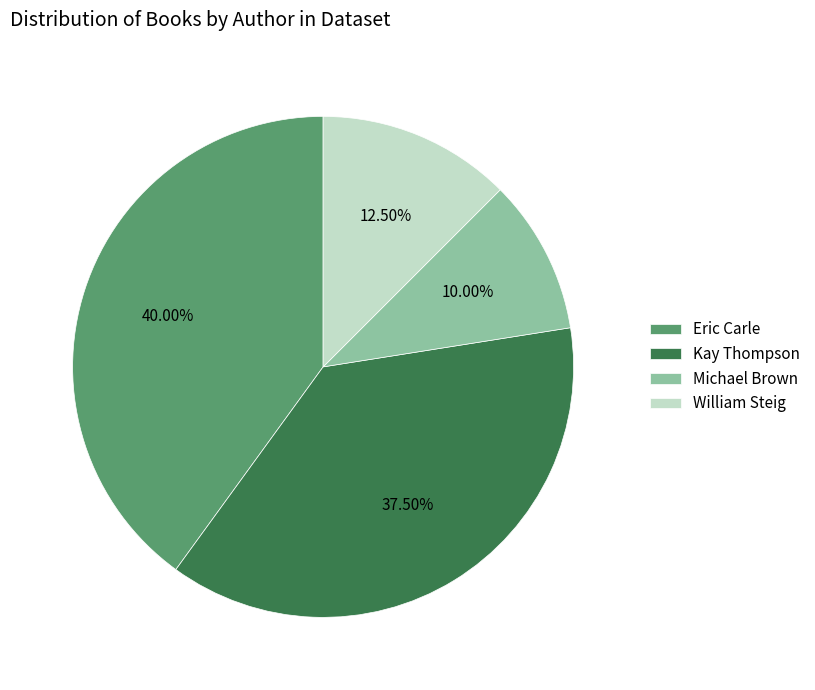

Does Eric Carle account for over 50% of the chart?

No